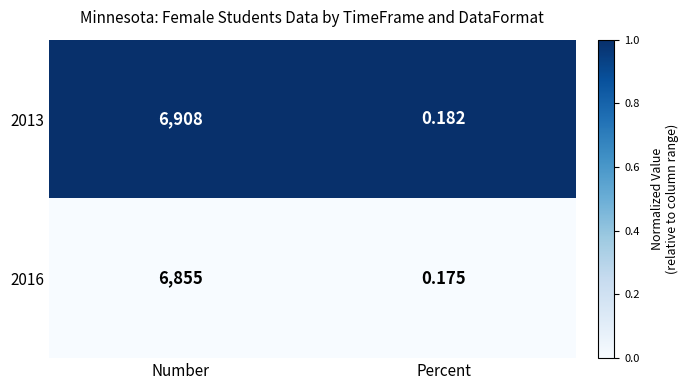

List the series in order of their peak value, lowest first.

2016, 2013